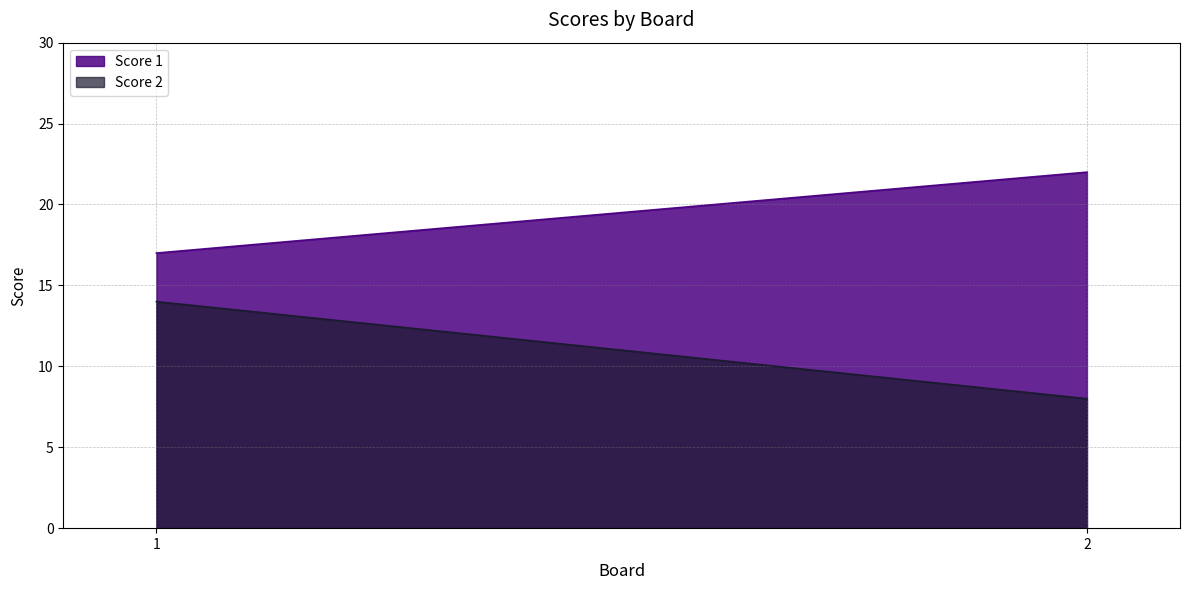

Which has a higher value, 1 or 2?

2